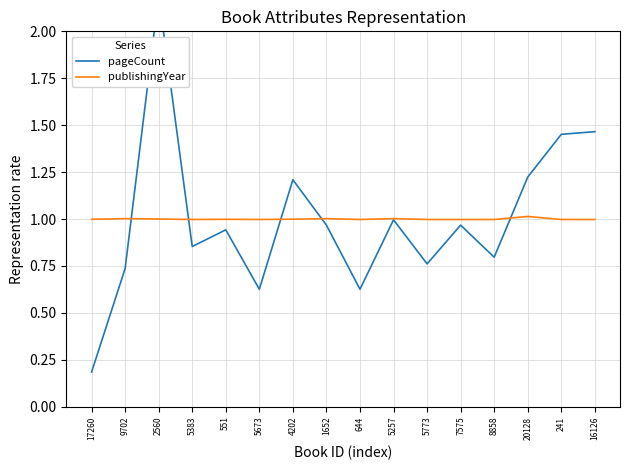

Which series changed the most between 5257 and 20128?

pageCount